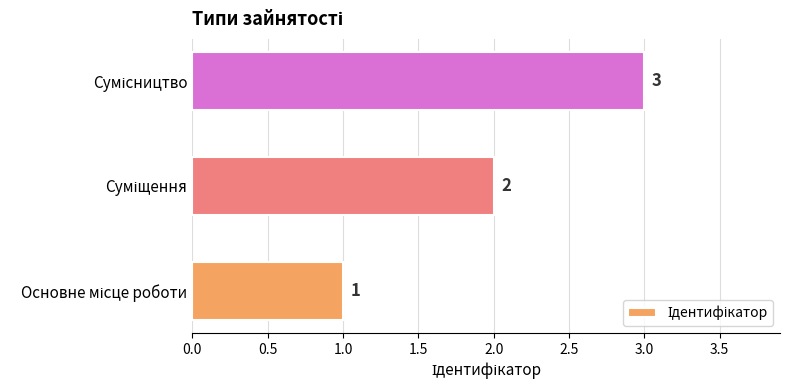

What is the sum of all values?

6